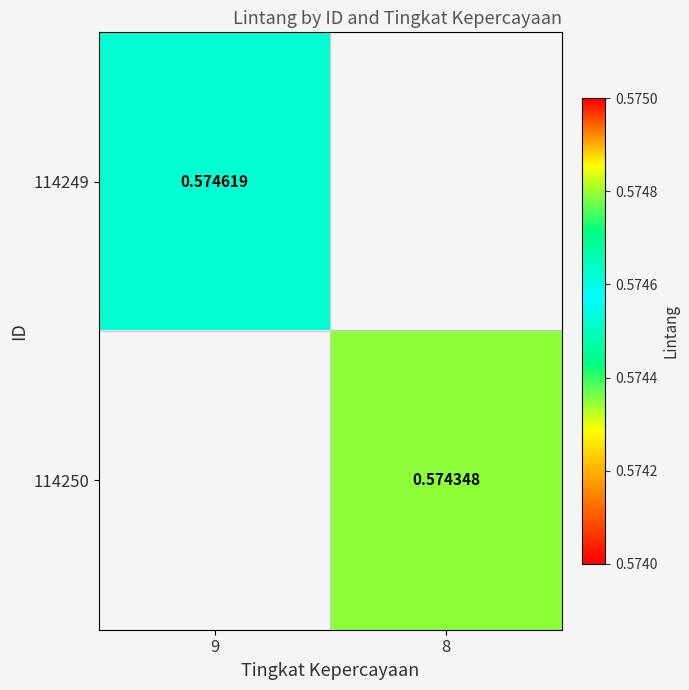

At which label does 114249 reach its minimum?

9